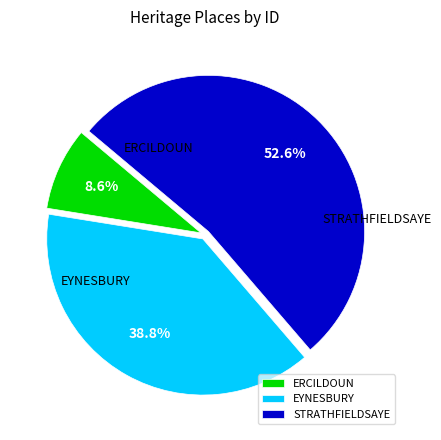

What is the change in value from ERCILDOUN to STRATHFIELDSAYE?

+944